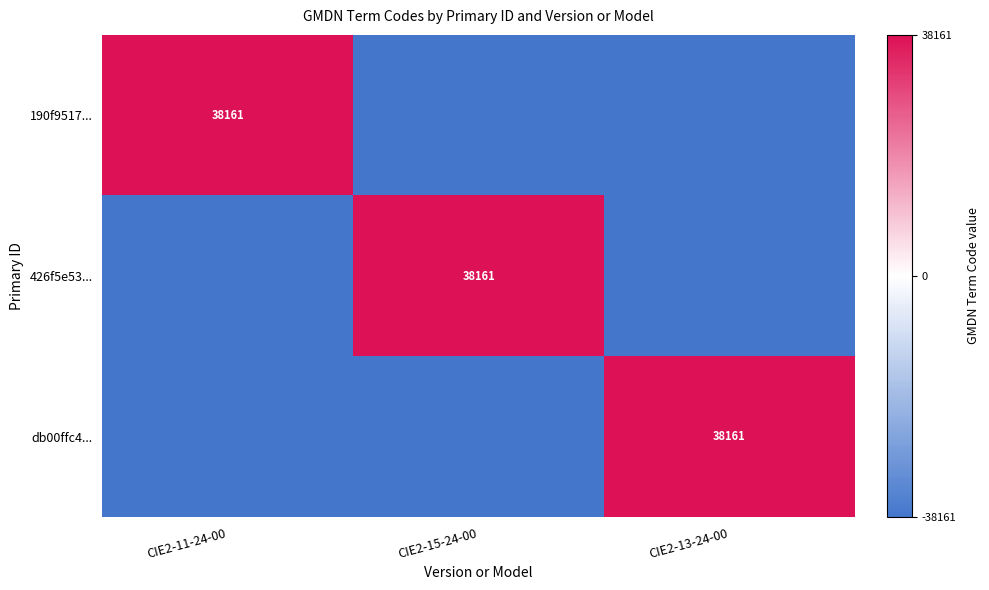

True or false: 426f5e53... has a value of 38161 at CIE2-15-24-00.

True